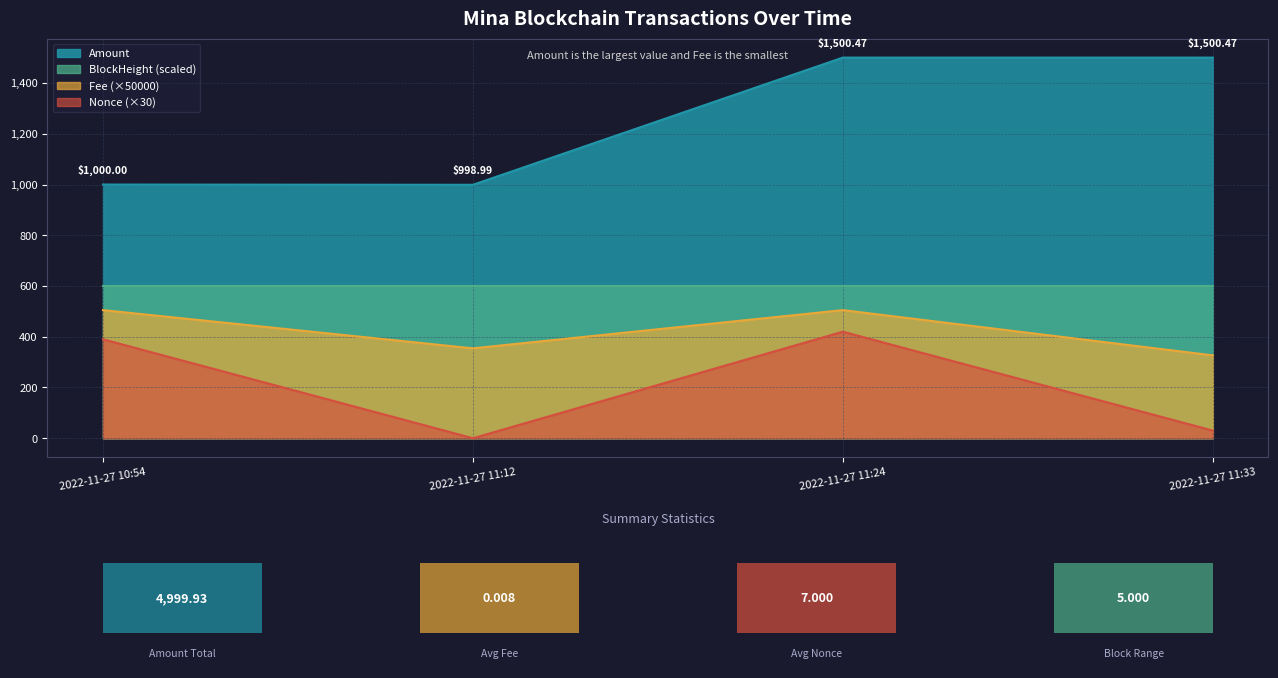

Reading left to right, extract all data points from this chart.

Amount: 1000.0	999.0	1500.5	1500.5
BlockHeight: 600.2	600.2	600.2	600.2
Fee: 505.0	354.3	505.0	326.7
Nonce: 390.0	0.0	420.0	30.0